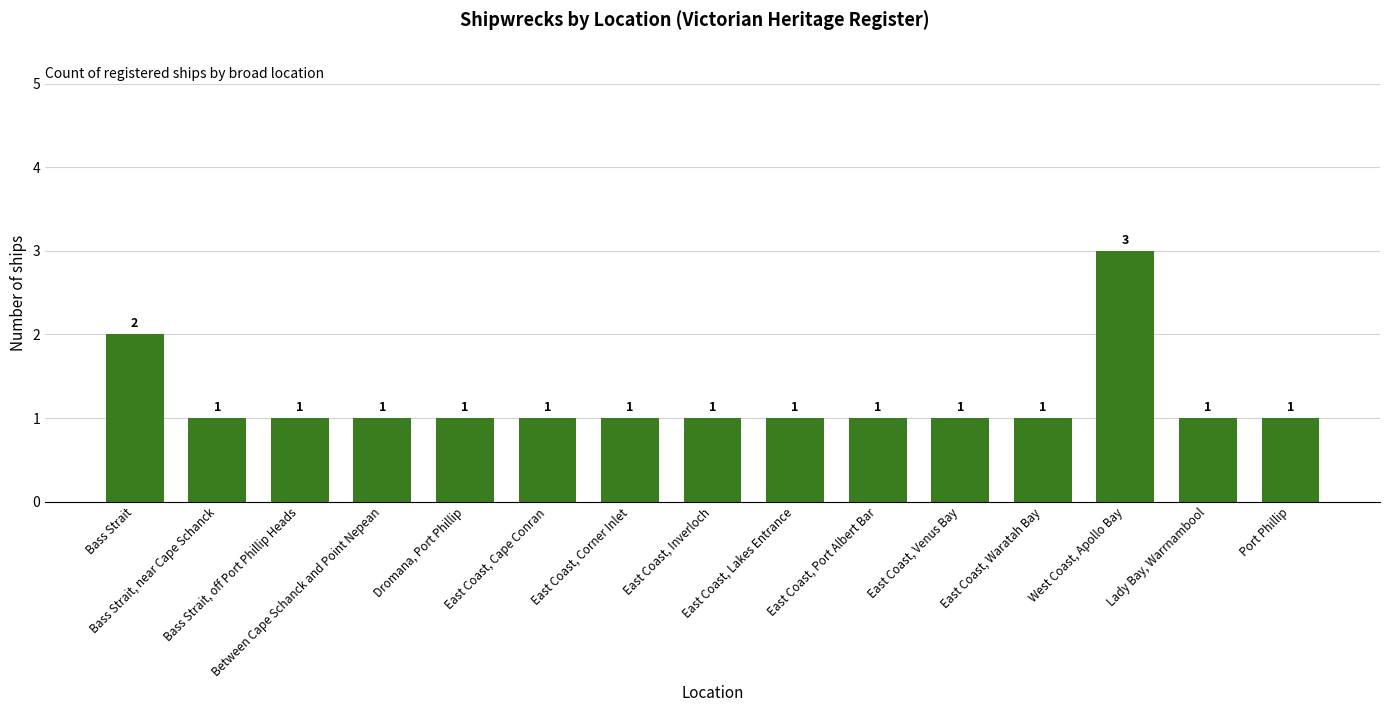

Reading left to right, extract all data points from this chart.

Bass Strait=2	Bass Strait, near Cape Schanck=1	Bass Strait, off Port Phillip Heads=1	Between Cape Schanck and Point Nepean=1	Dromana, Port Phillip=1	East Coast, Cape Conran=1	East Coast, Corner Inlet=1	East Coast, Inverloch=1	East Coast, Lakes Entrance=1	East Coast, Port Albert Bar=1	East Coast, Venus Bay=1	East Coast, Waratah Bay=1	West Coast, Apollo Bay=3	Lady Bay, Warrnambool=1	Port Phillip=1